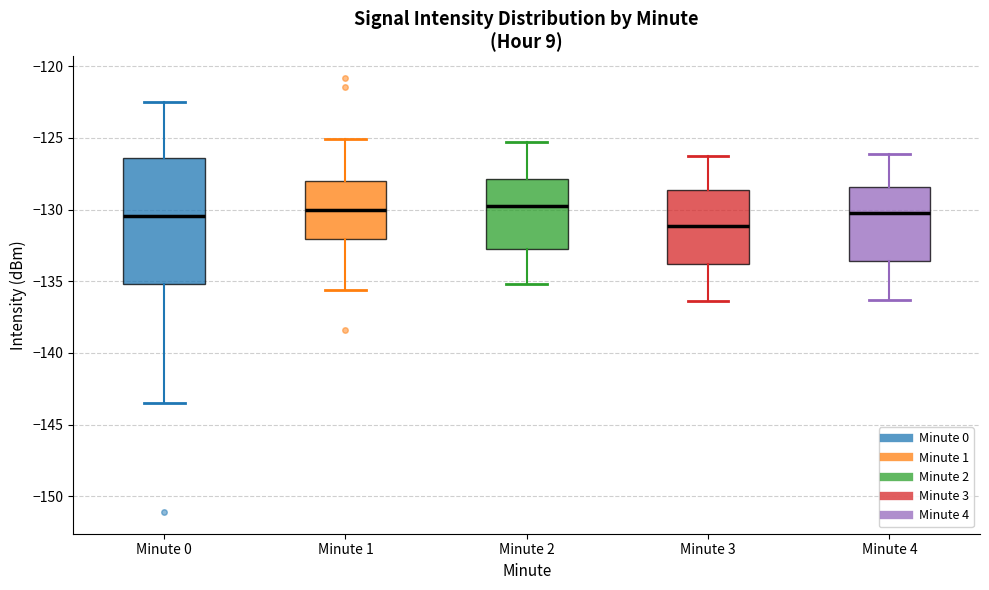

Which box has the lowest median line?

Minute 3